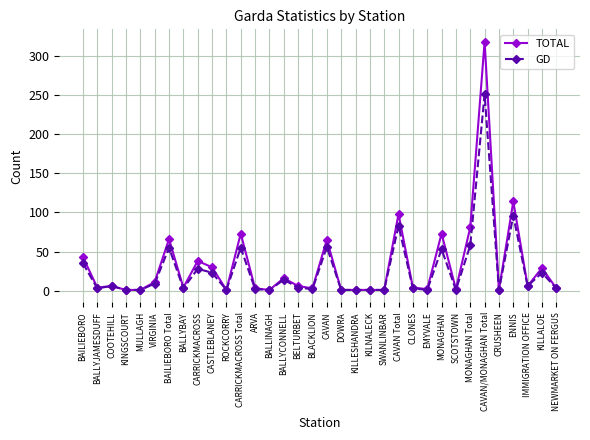

What is the minimum value for TOTAL?

1